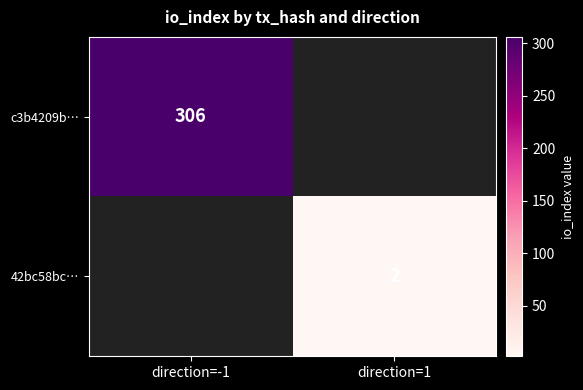

At how many categories does at least one series exceed 303?

1